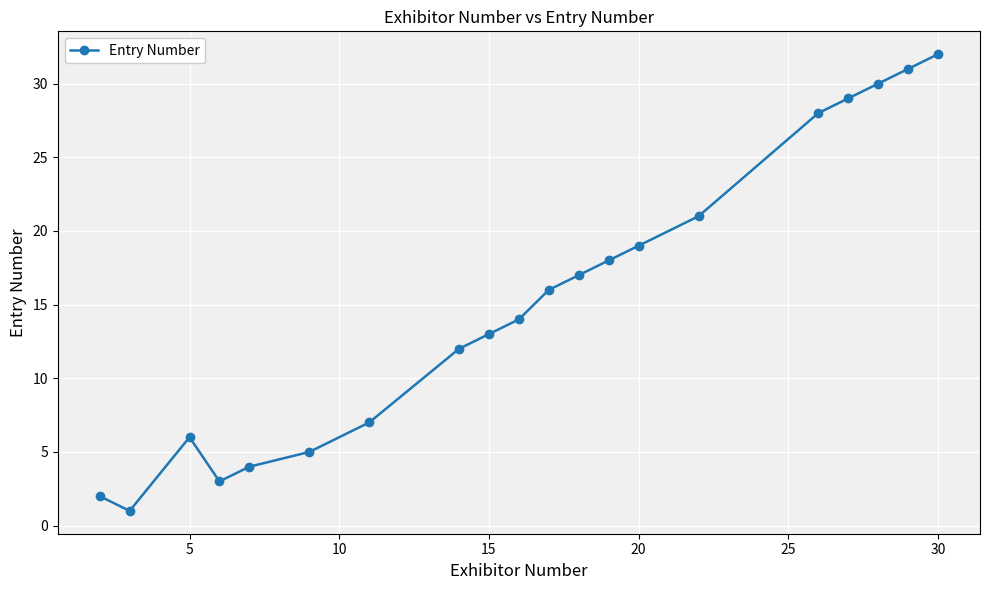

What is the average value?

15